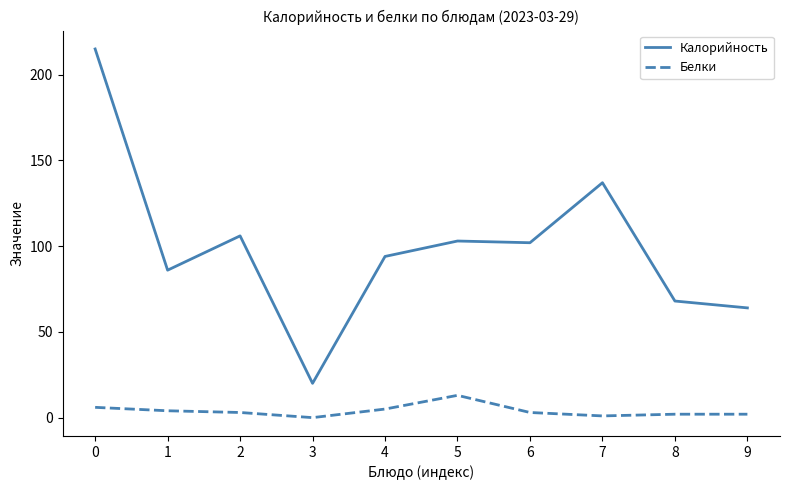

How many lines are shown in the chart?

2